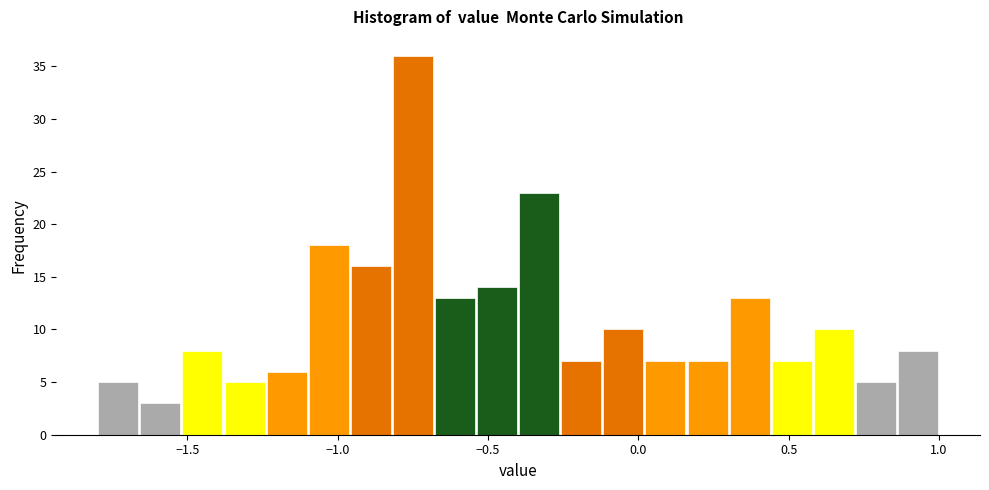

Around what value on the x-axis is the tallest bar? Give the approximate position of its centre, as read against the axis.

-0.75